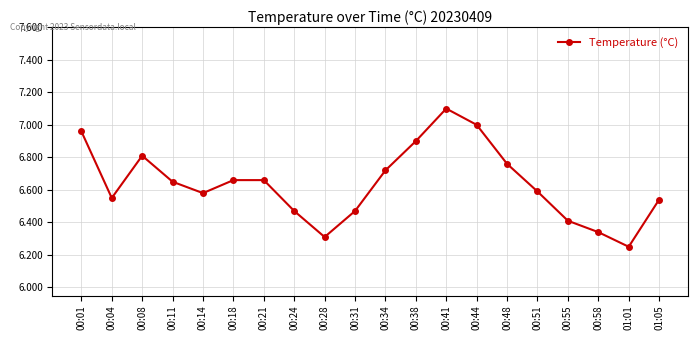

How many interior local valleys (lower than both neighbors) does the data have?

4